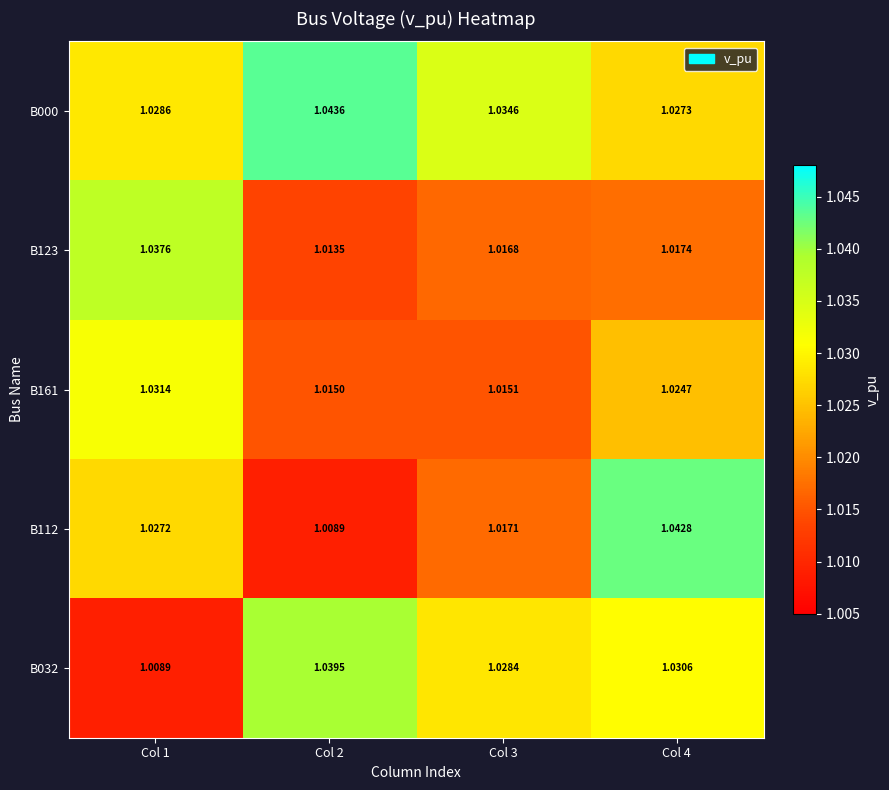

Is the value of B123 at Col 1 greater than the value of B112 at Col 3?

Yes